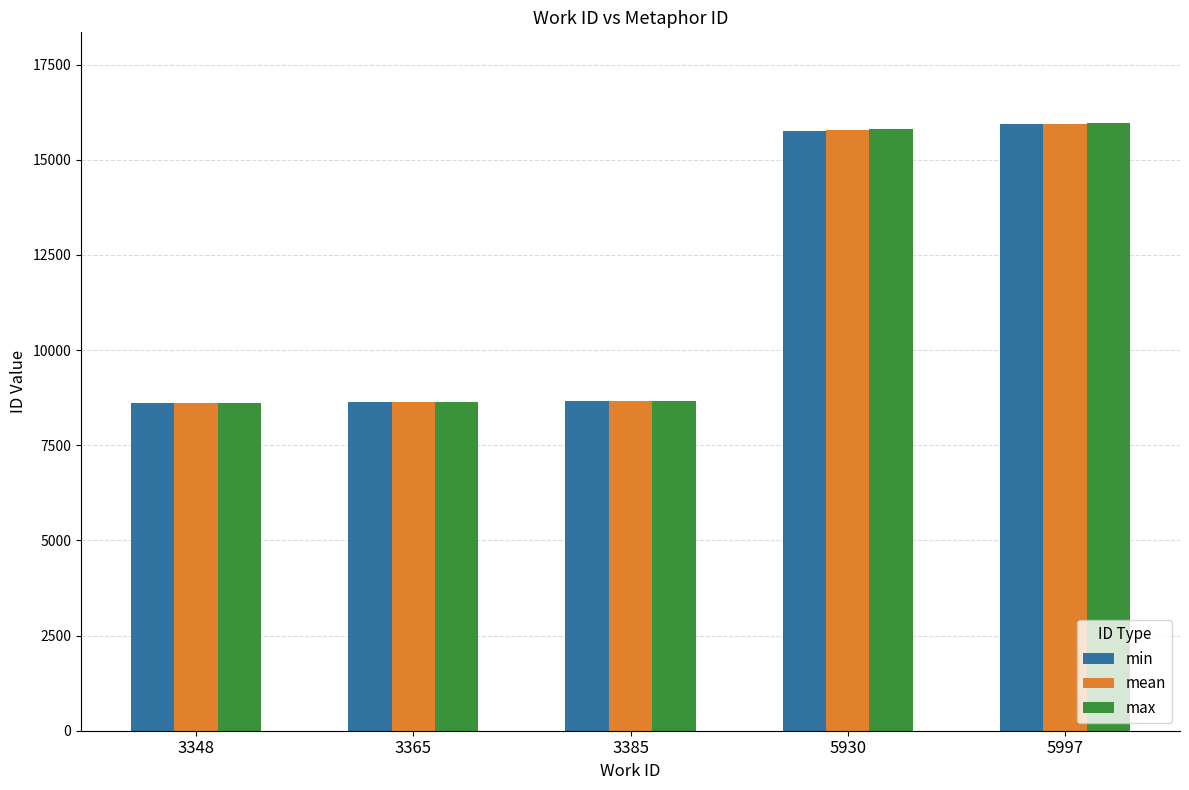

What is the smallest value displayed?

8621